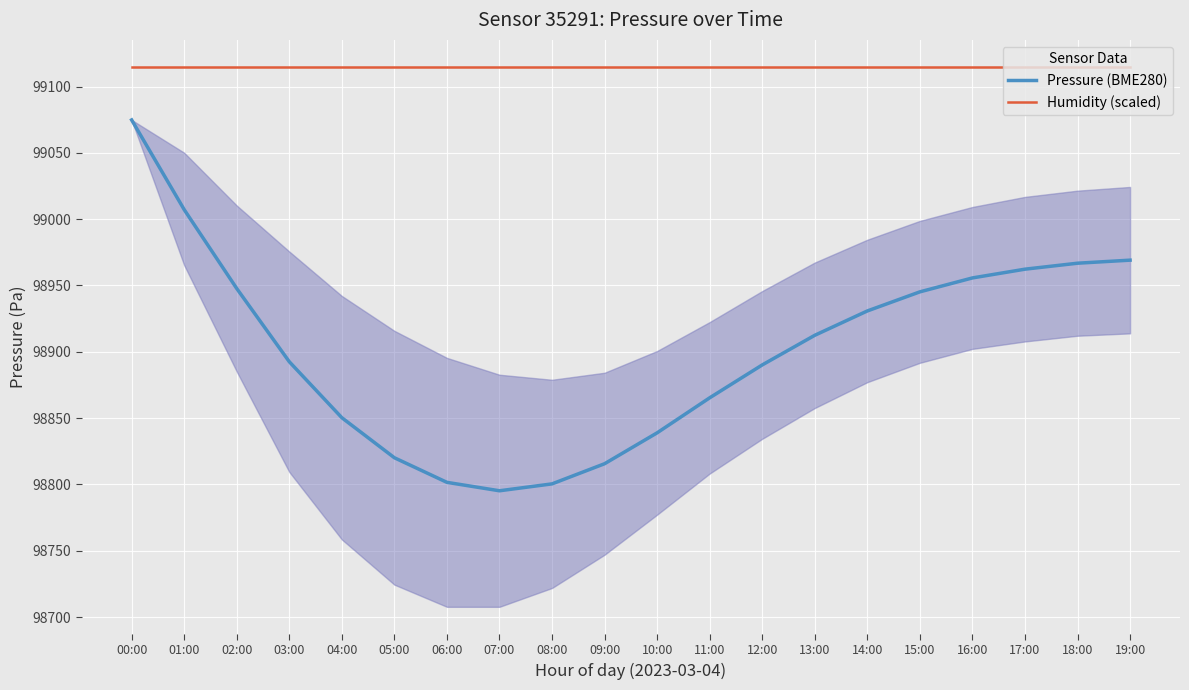

What is the total value across all series at 11:00?

197980.1